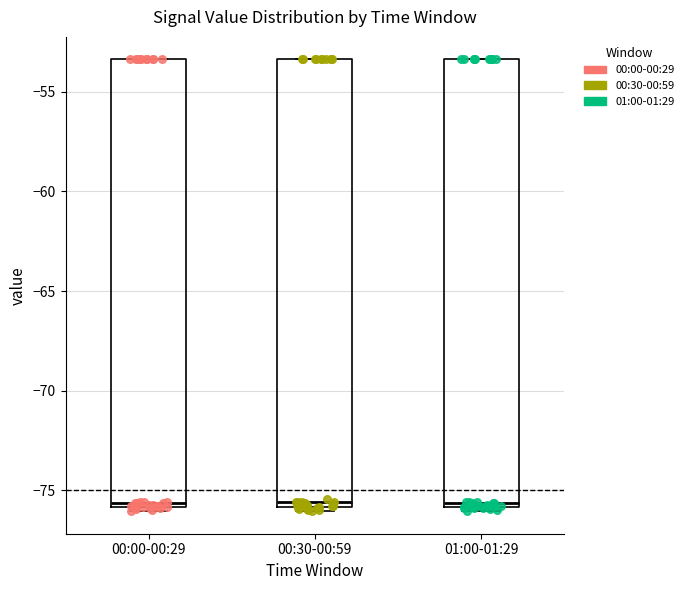

Reading left to right, transcribe this box plot: for each box, give where its median line is, the range the box spans, and where its two whiskers end, as read against the y-axis. The values are not printed on the chart, so give them approximately, as read against the axis.

00:00-00:29: median -75.5, box -76.0 to -53.5, whiskers -76.0 (just below the box's lower edge) to -53.5
00:30-00:59: median -75.5, box -76.0 to -53.5, whiskers -76.0 (just below the box's lower edge) to -53.5
01:00-01:29: median -75.5, box -76.0 to -53.5, whiskers -76.0 (just below the box's lower edge) to -53.5